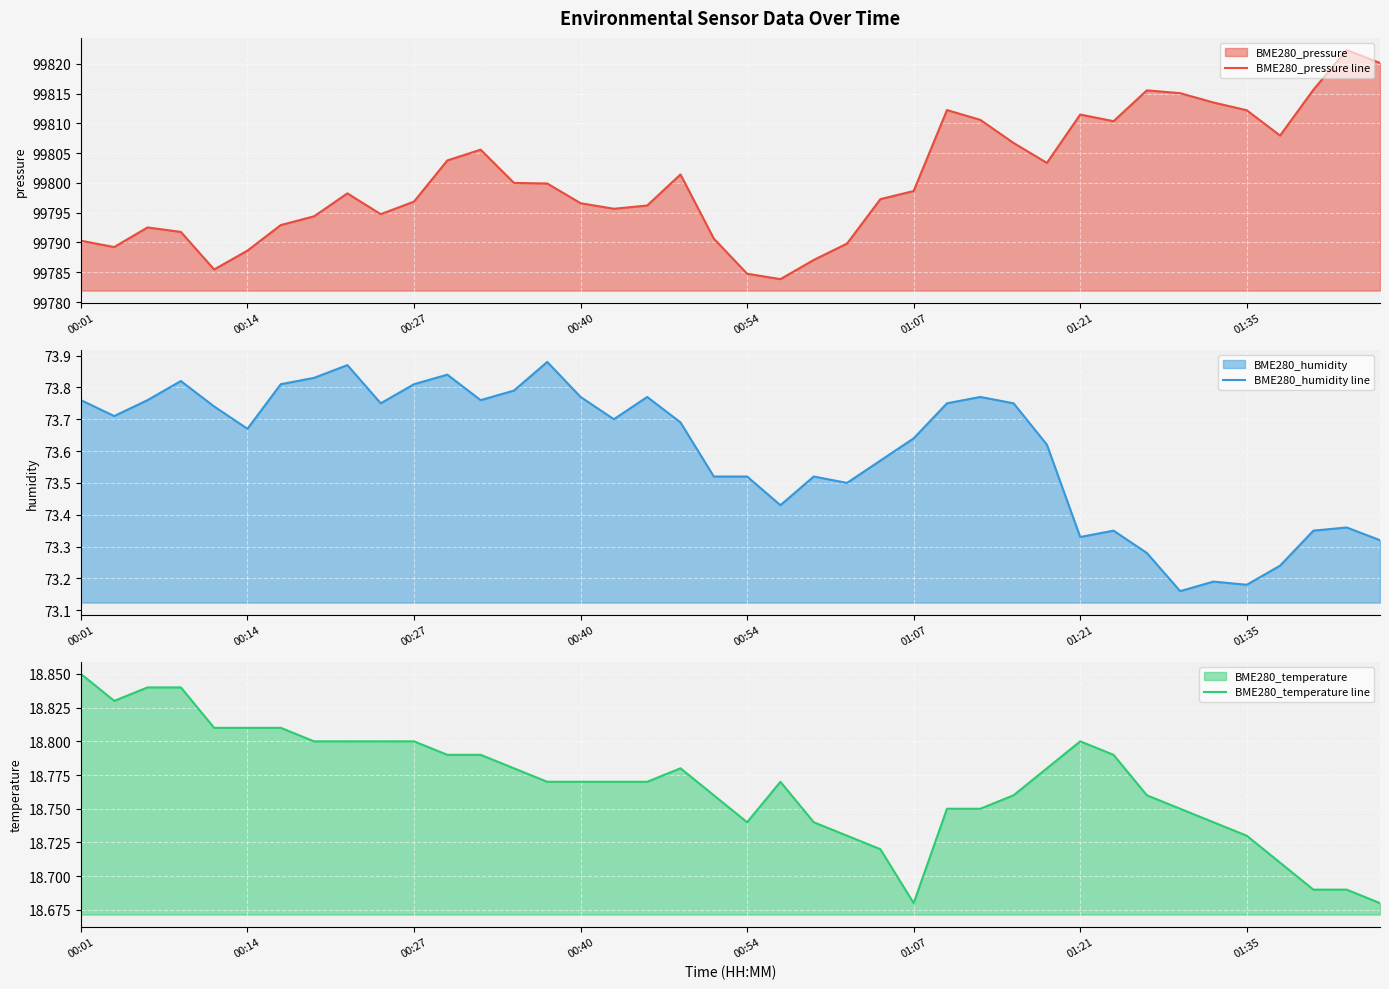

What is the lowest value of the BME280_humidity line series?

73.2